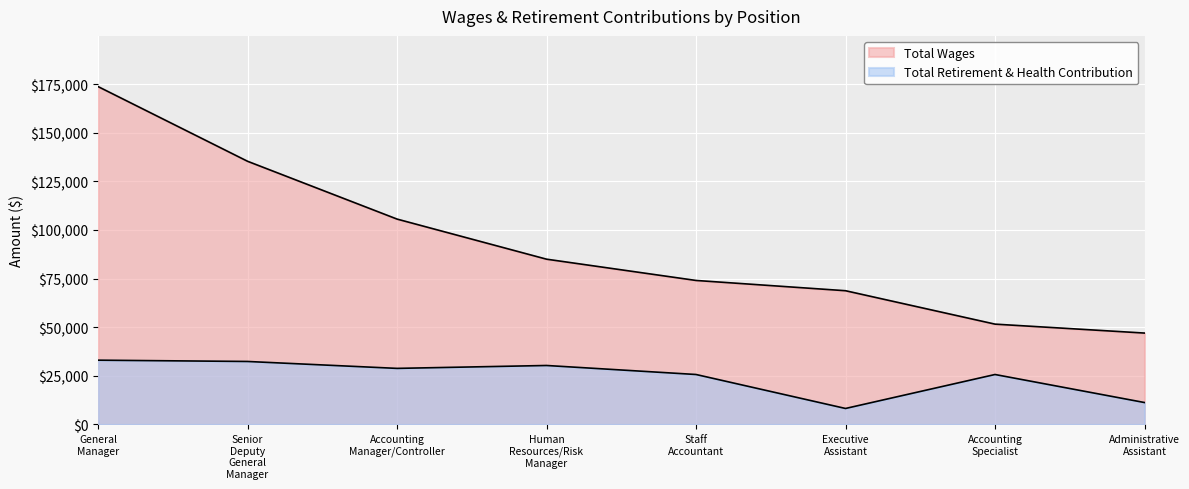

The value at Staff Accountant is 25700. True or false?

True